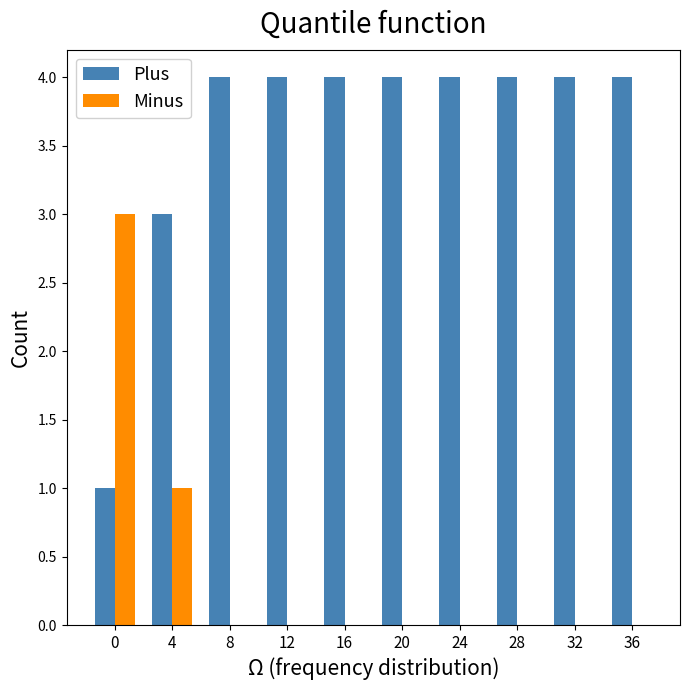

Are the bars horizontal?

No